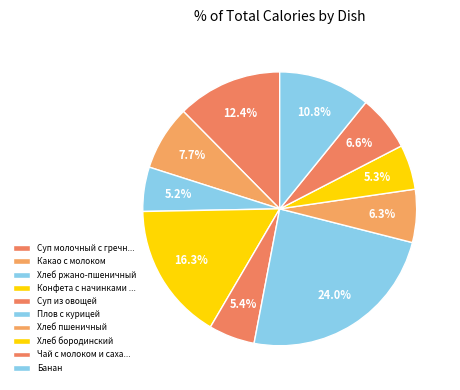

Count the number of slices in the pie.

10